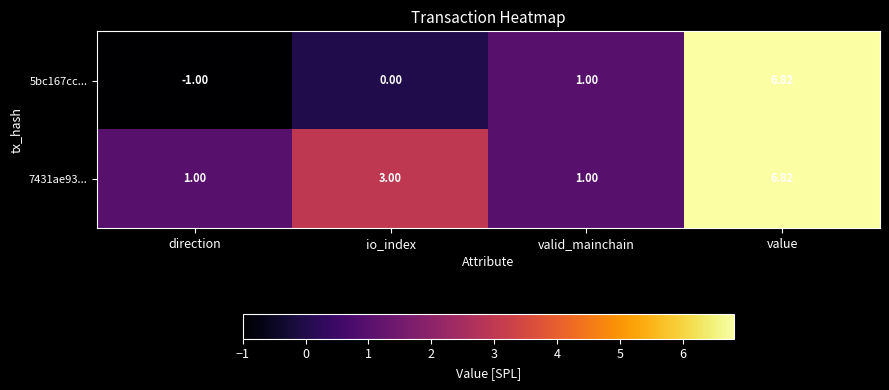

How many negative values does the 5bc167cc... series have?

1